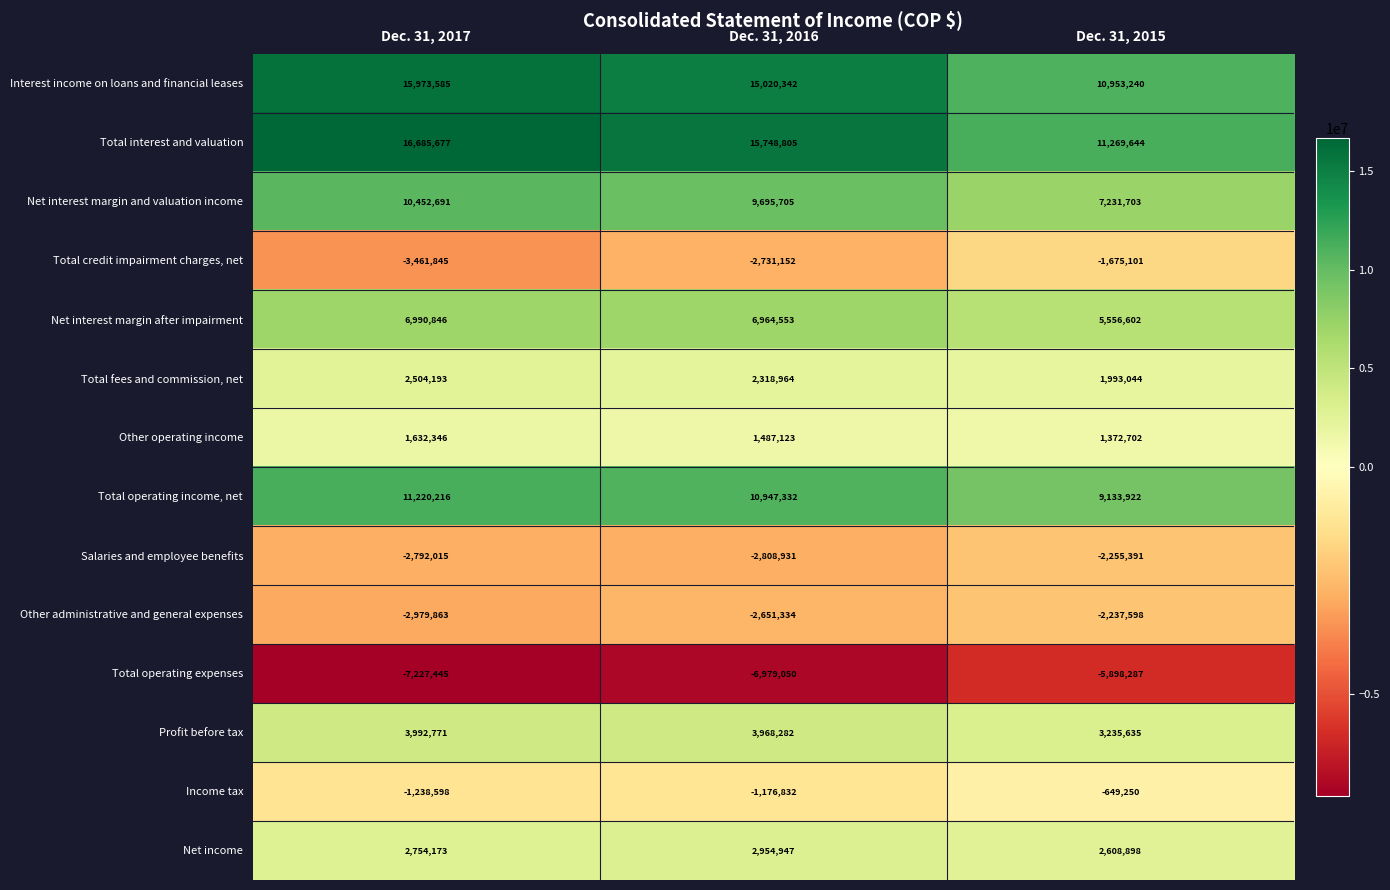

The Profit before tax series shows 3235635 at Dec. 31, 2015. True or false?

True